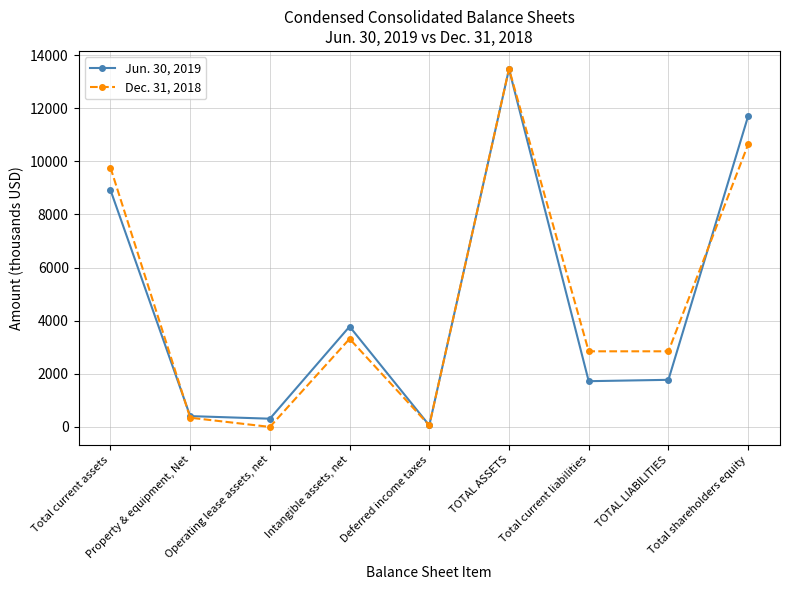

Does the chart display data point markers on the line(s)?

Yes